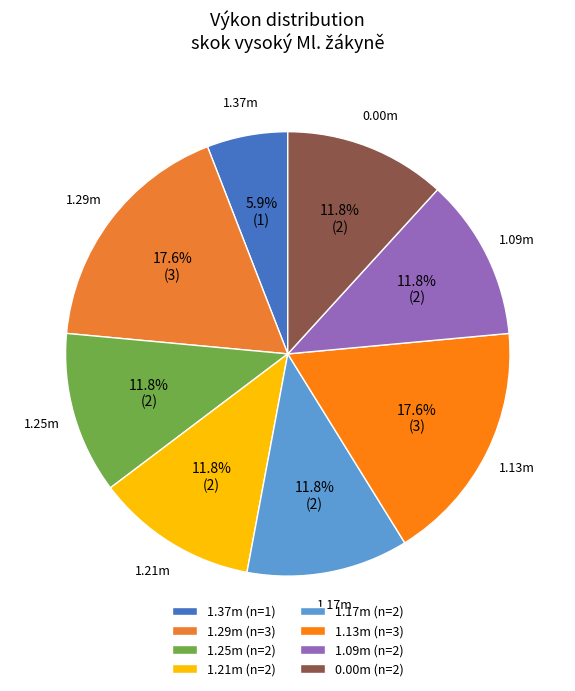

How many segments does this pie chart have?

8